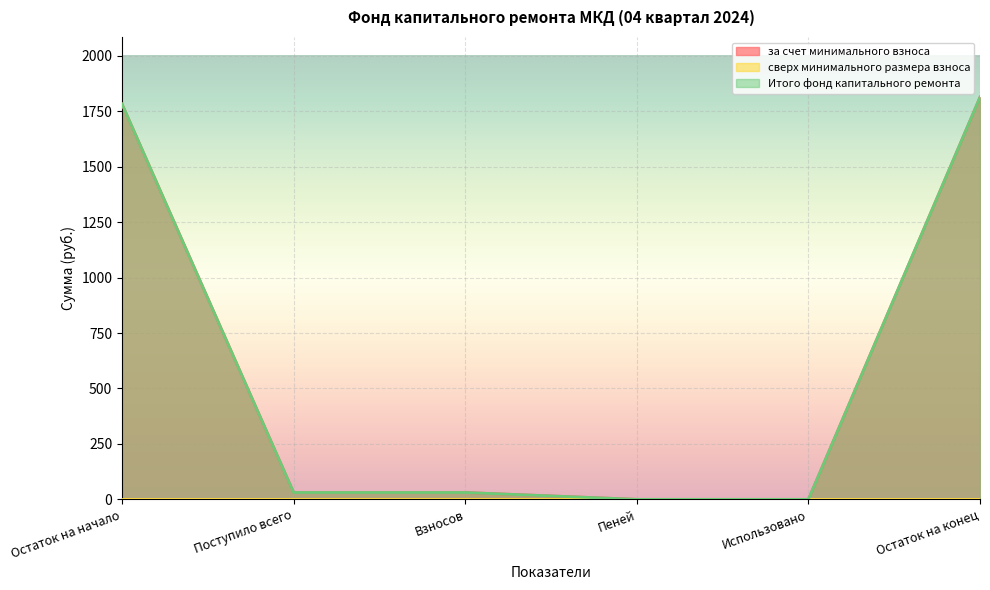

What is the sum of the за счет минимального взноса values at Использовано and Взносов?

30.9